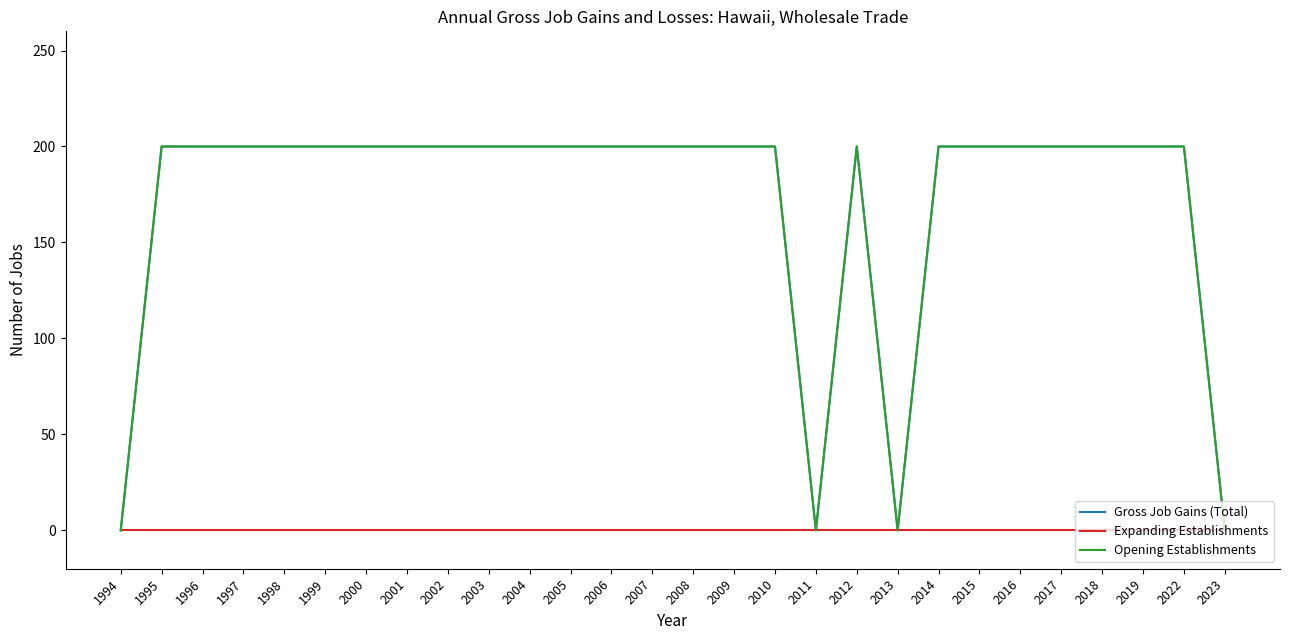

True or false: Expanding Establishments and Gross Job Gains (Total) cross at least once.

False